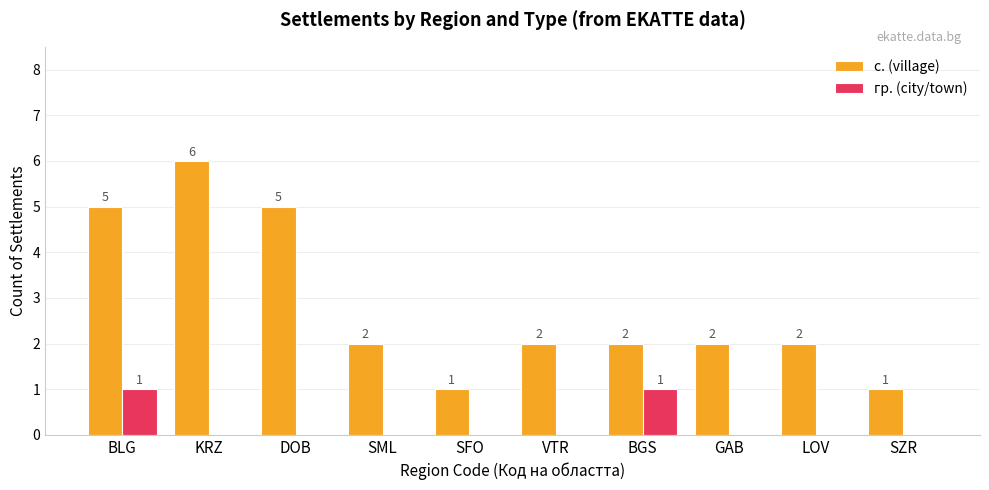

What is the greatest value displayed?

6